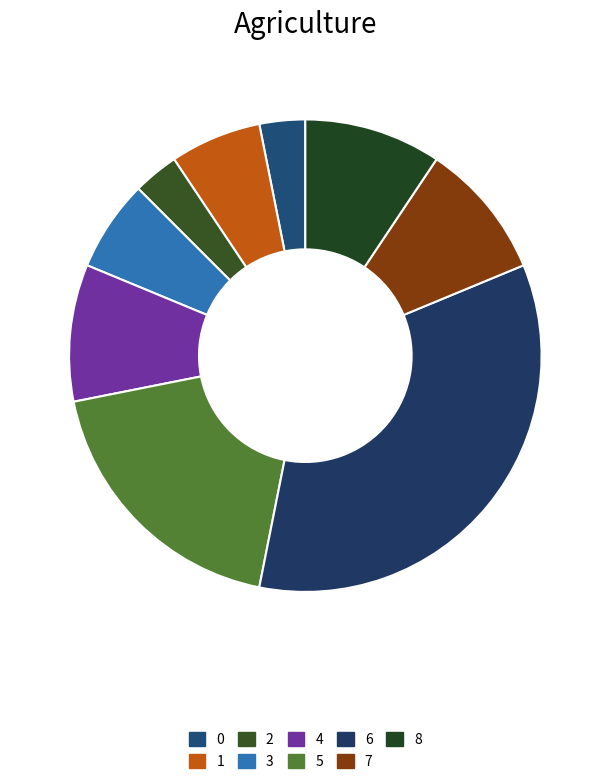

To the nearest percent, what is the average slice percentage?

11%